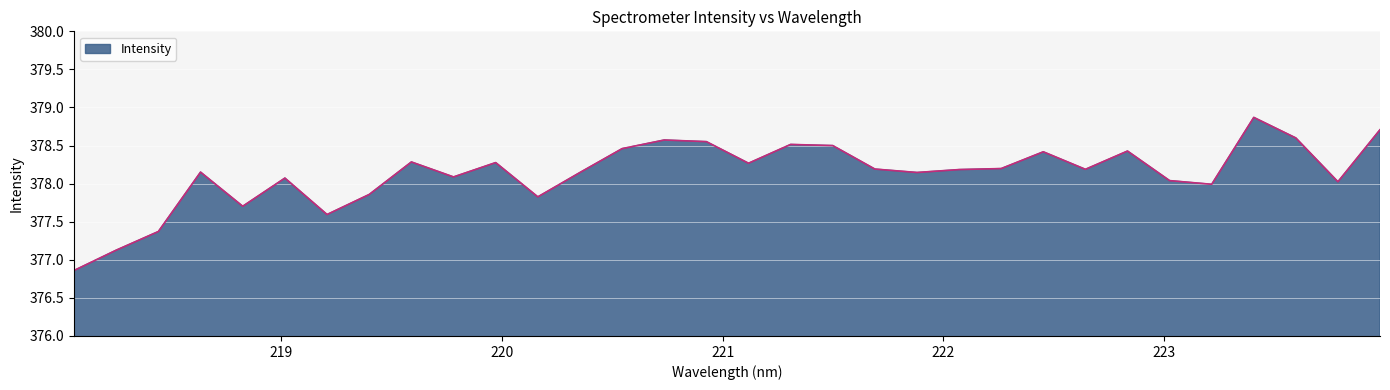

What is the difference between the maximum and minimum values?

2.0